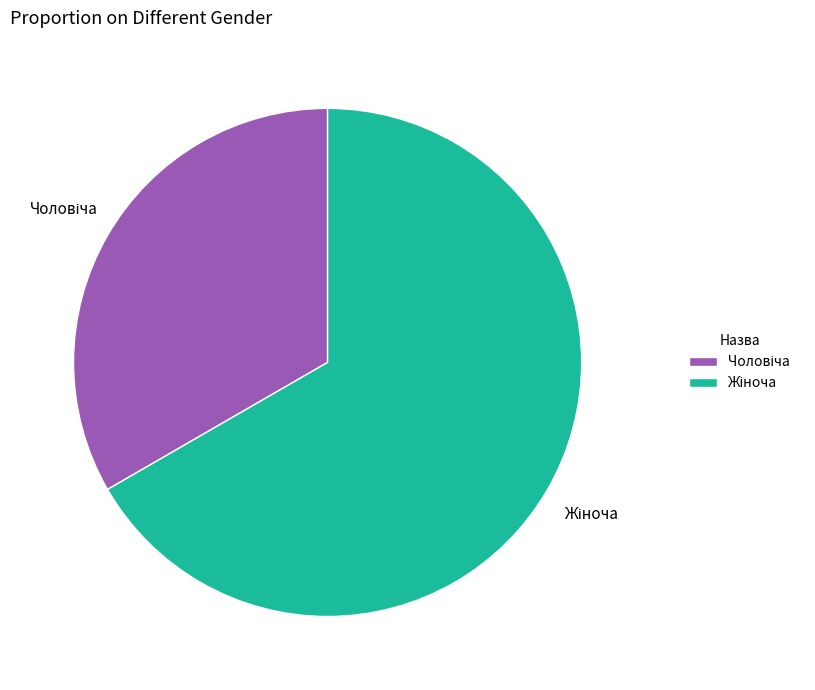

Is there a majority slice in this chart?

Yes